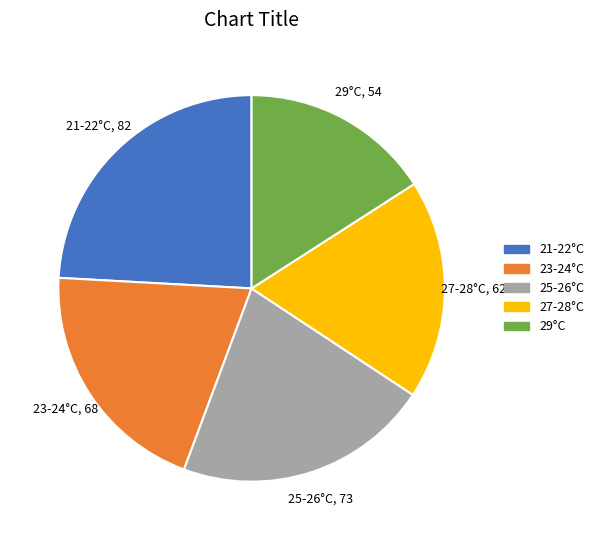

Is there a majority slice in this chart?

No